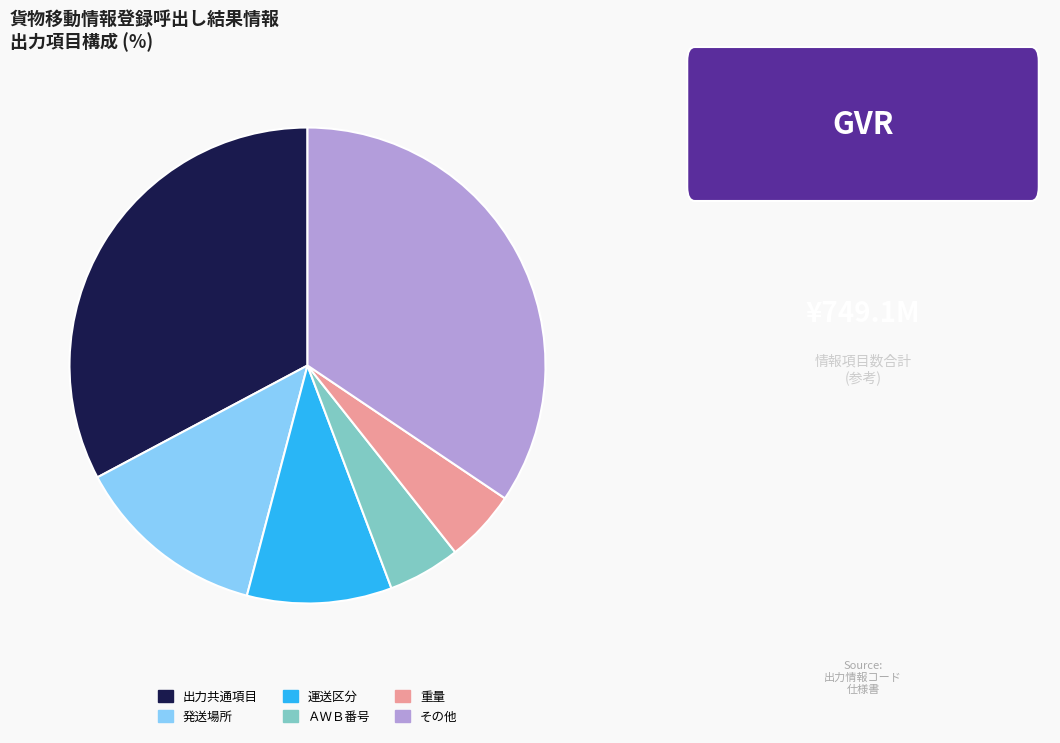

What is the largest slice in the pie chart?

その他